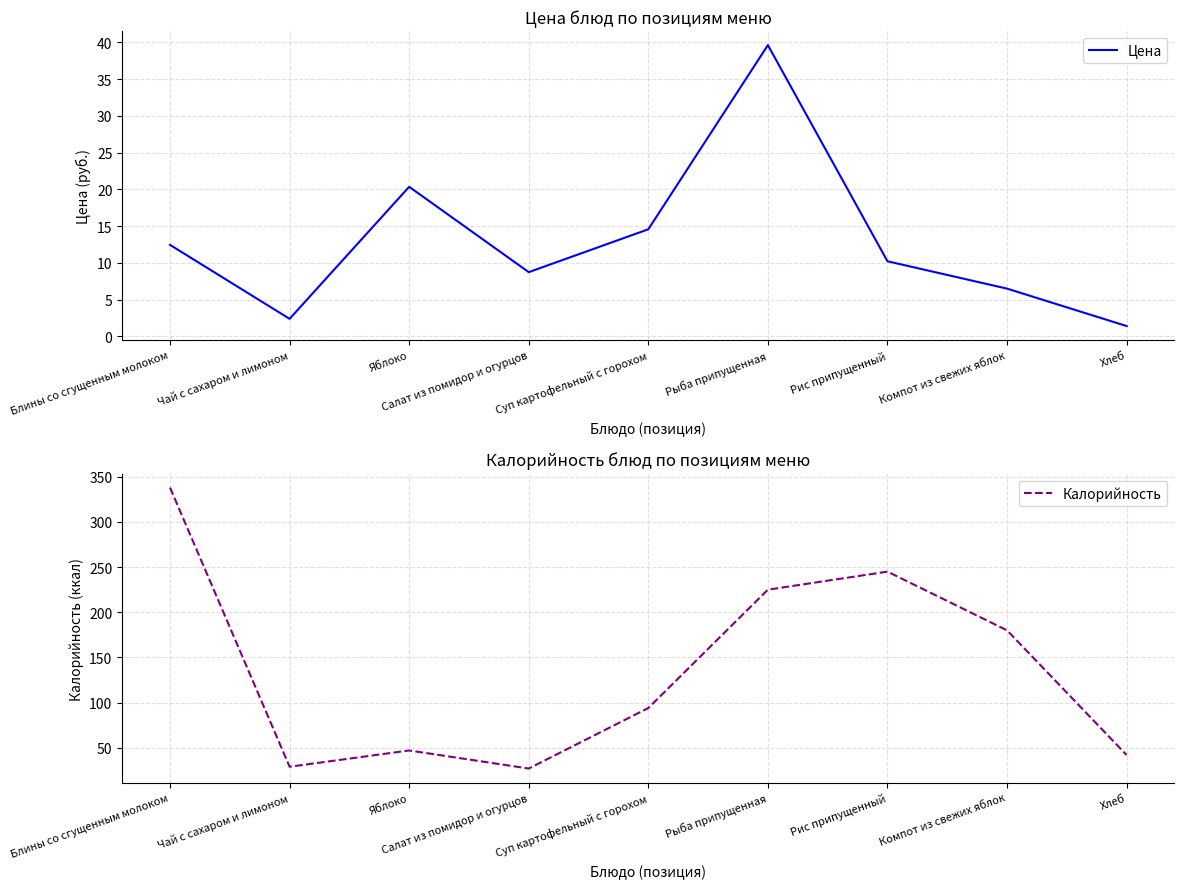

Where does the Цена series first go above 10?

Блины со сгущенным молоком